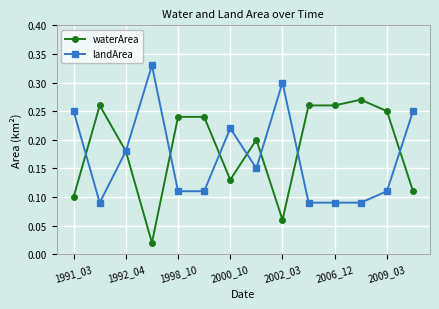

True or false: landArea has more than 0 interior local peaks.

True